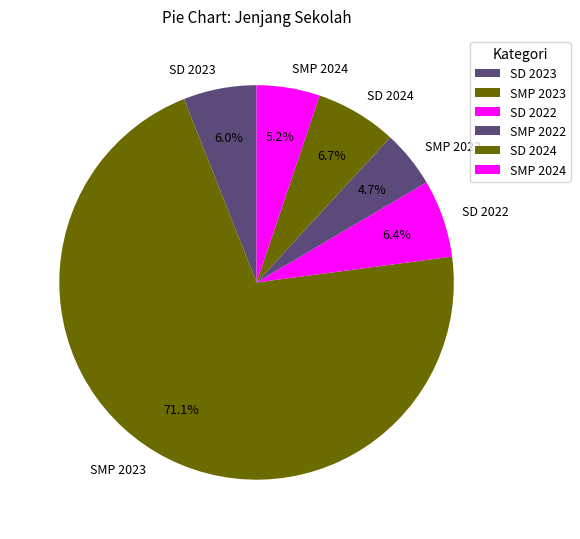

To the nearest percent, what portion does SD 2022 represent?

6%